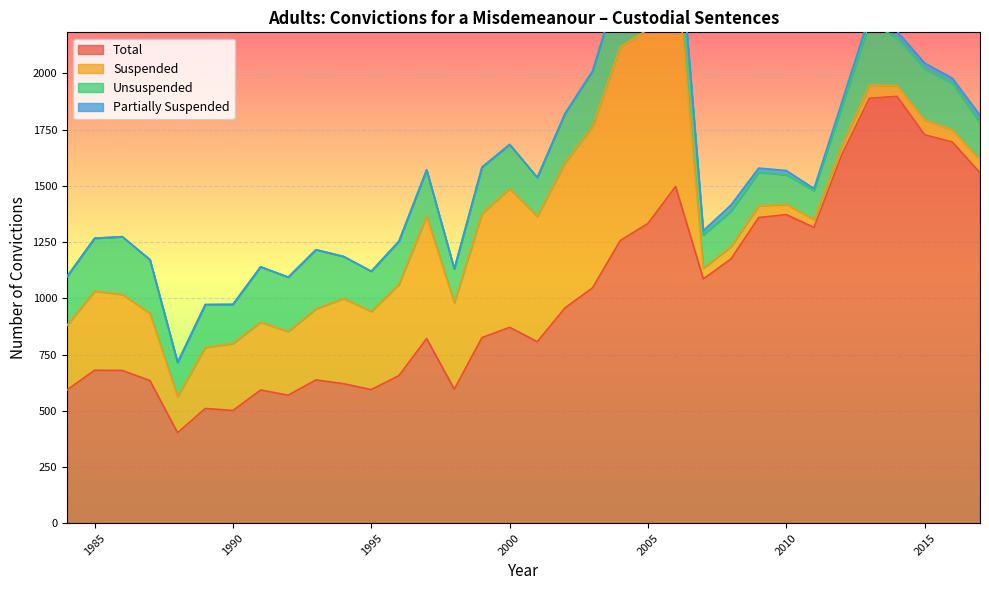

What is the greatest value displayed?

1898